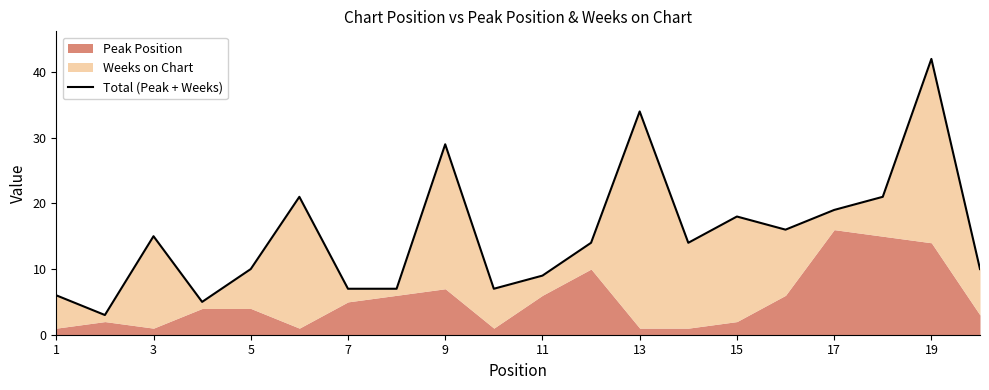

At which category does the data reach its first local valley?

3